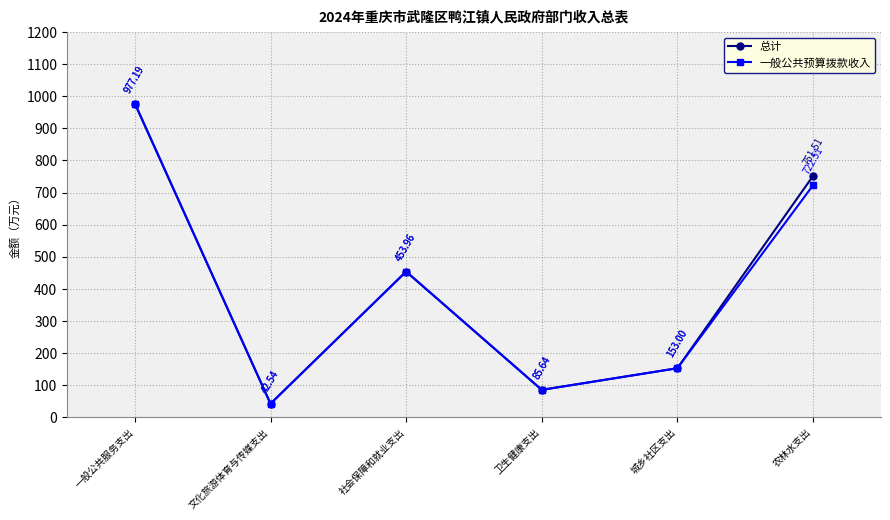

What is the label of the 1st point from the right?

农林水支出